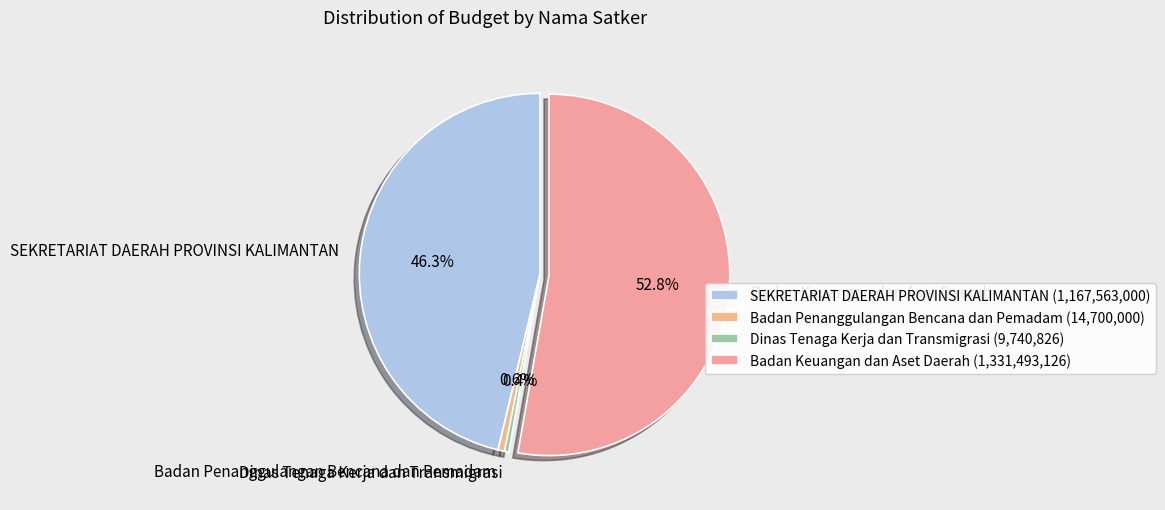

Count the number of slices in the pie.

4